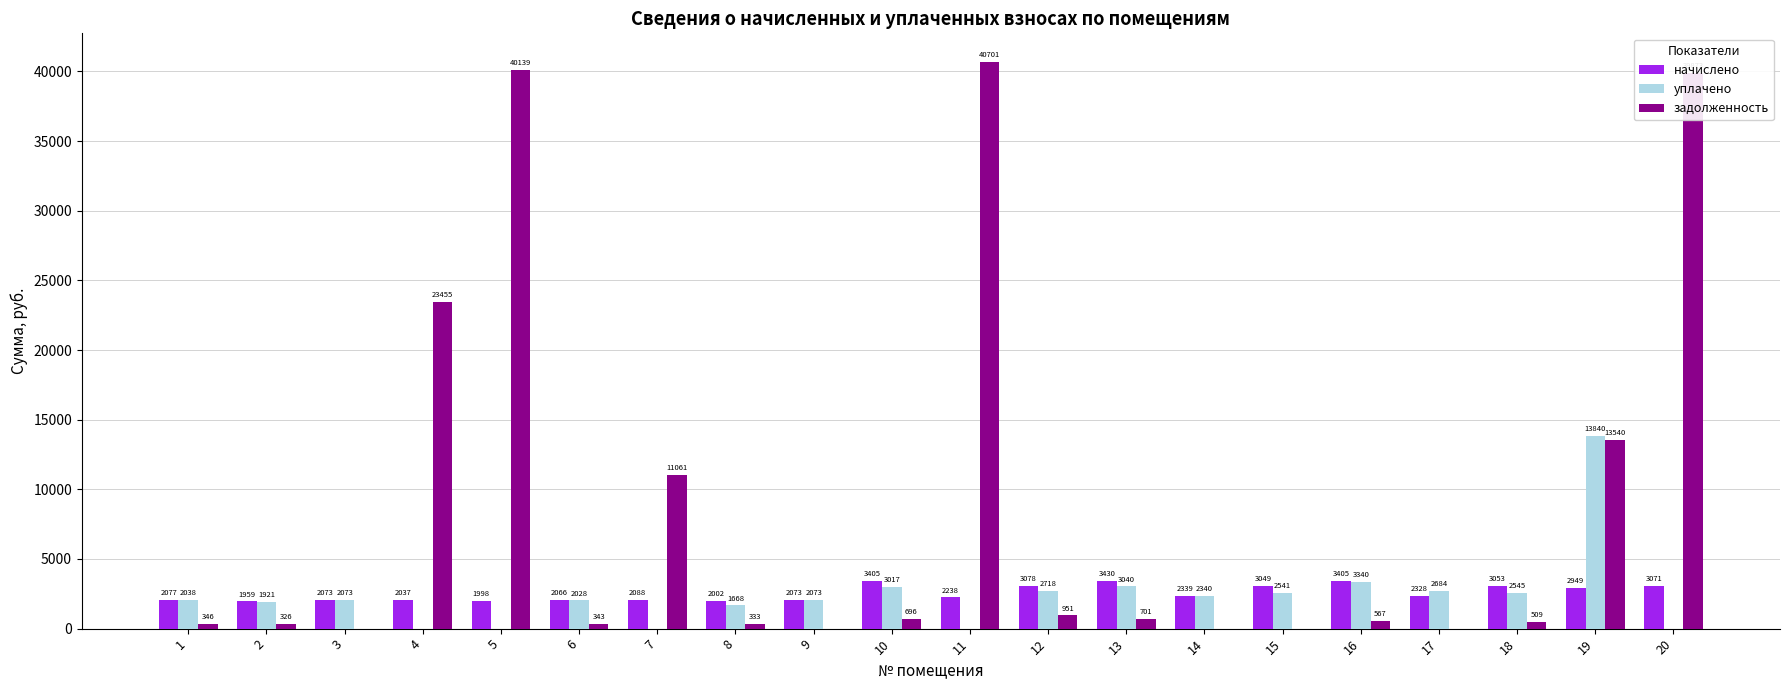

Is the value of начислено at 12 greater than the value of уплачено at 6?

Yes